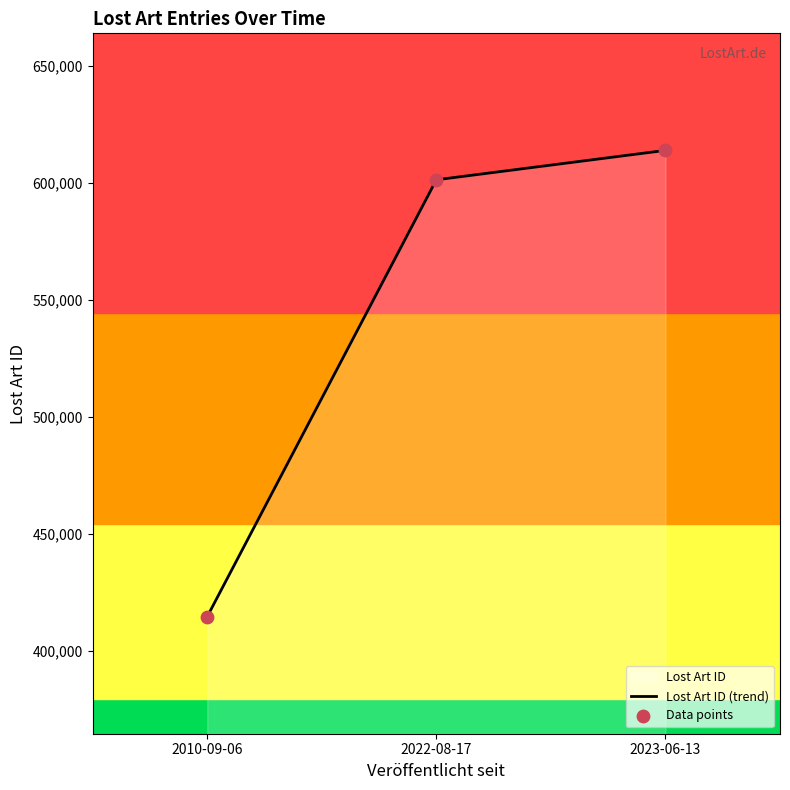

Approximately how many times larger is the value at 2010-09-06 compared to 2022-08-17?

0.7